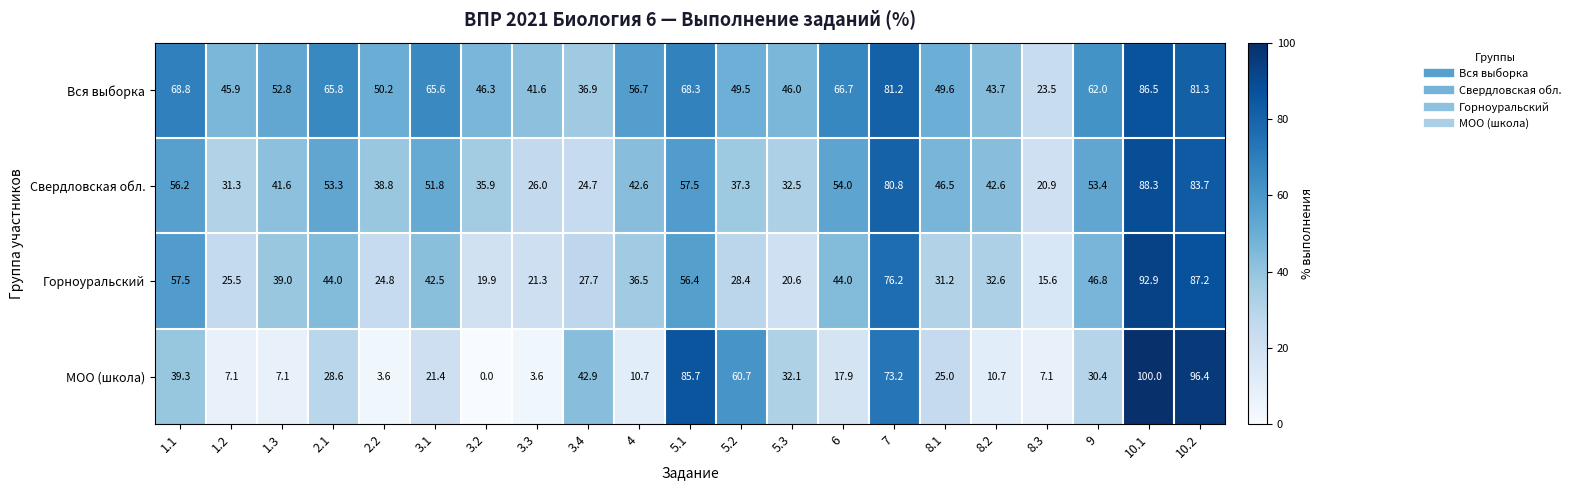

Rank the categories by Вся выборка value from lowest to highest.

8.3, 3.4, 3.3, 8.2, 1.2, 5.3, 3.2, 5.2, 8.1, 2.2, 1.3, 4, 9, 3.1, 2.1, 6, 5.1, 1.1, 7, 10.2, 10.1